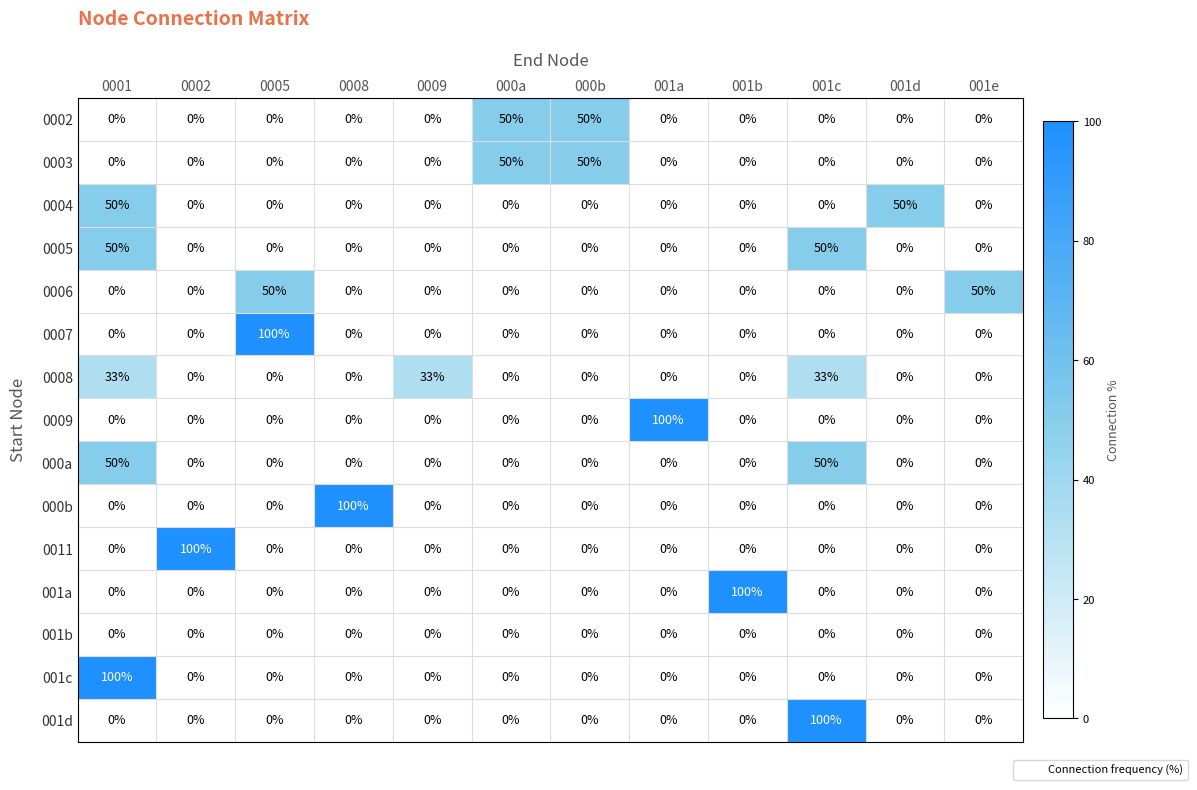

What is the maximum value for 0004?

50